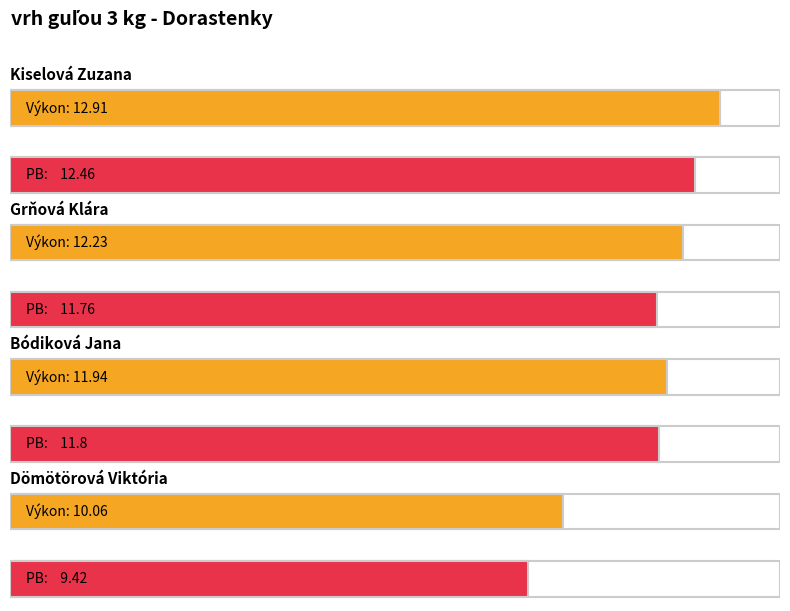

The Výkon series shows 8.1 at Kiselová Zuzana. True or false?

False